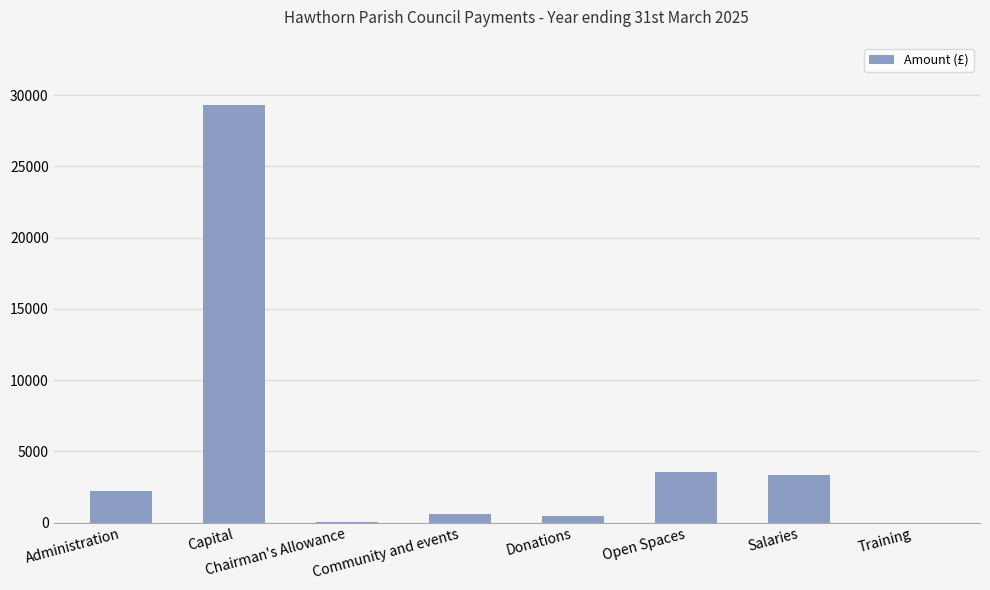

Between Salaries and Capital, which is larger?

Capital